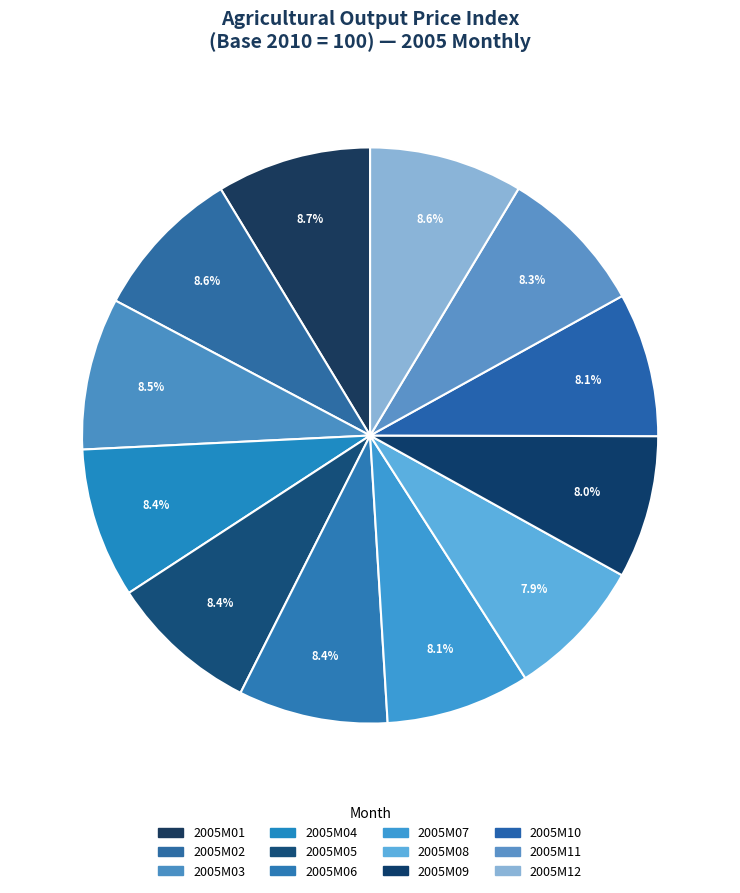

Is the sum of 2005M05 and 2005M11 greater than half?

No